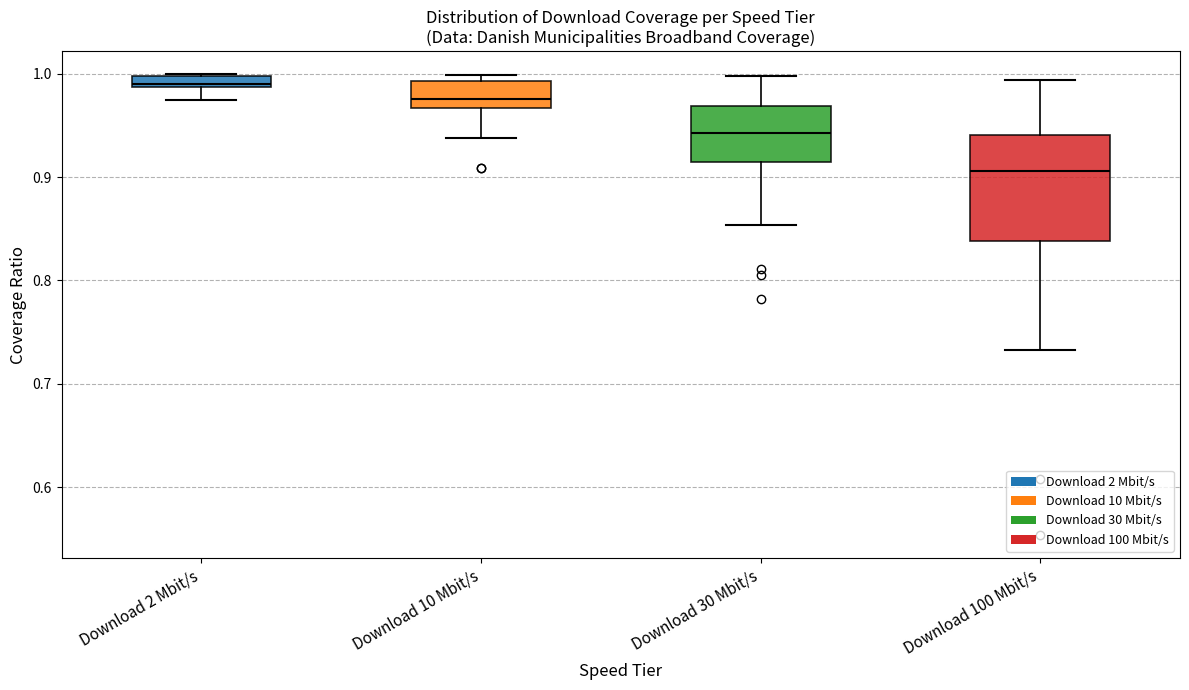

Which box's median line is the lowest?

Download 100 Mbit/s